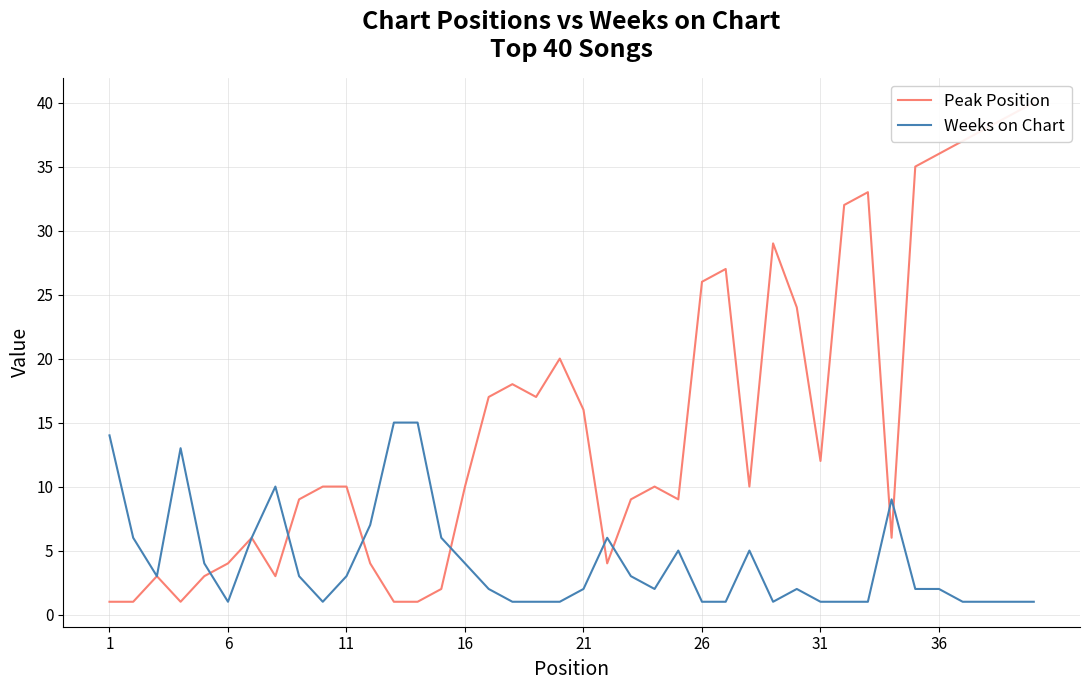

How many data points in Peak Position are less than 10?

17